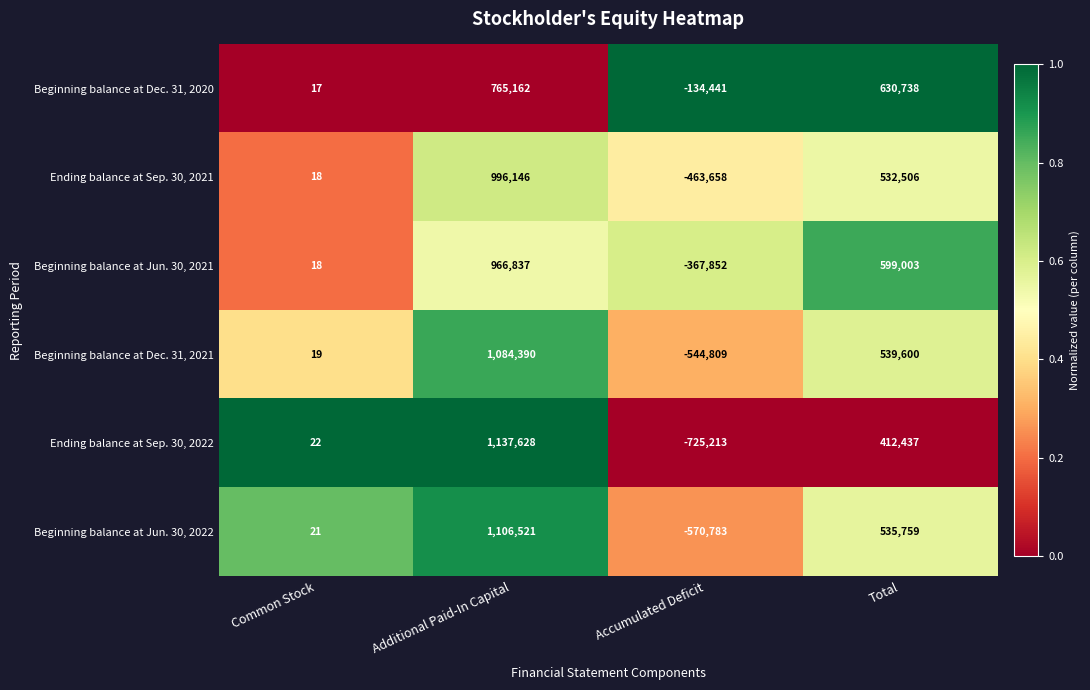

Between Common Stock and Additional Paid-In Capital, which series saw the biggest shift?

Ending balance at Sep. 30, 2022